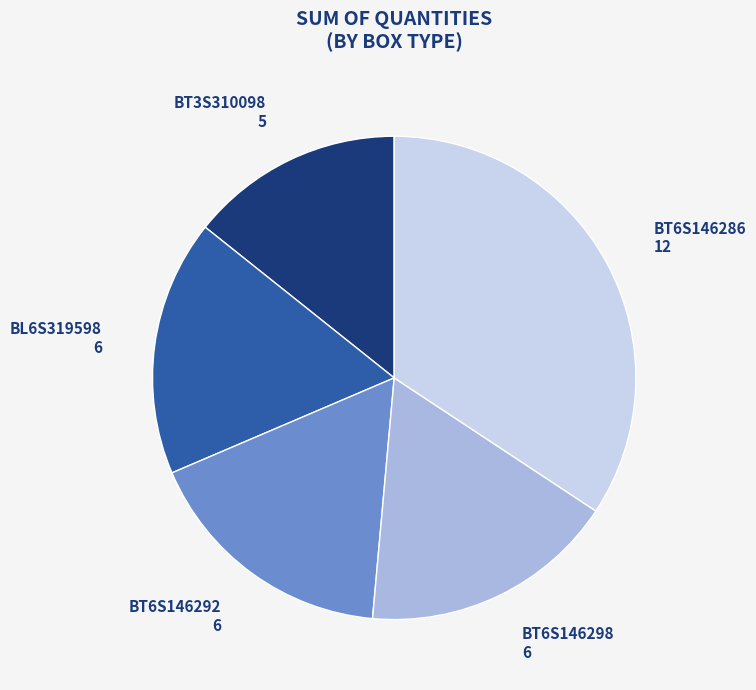

Is there any slice that represents more than half of the pie?

No